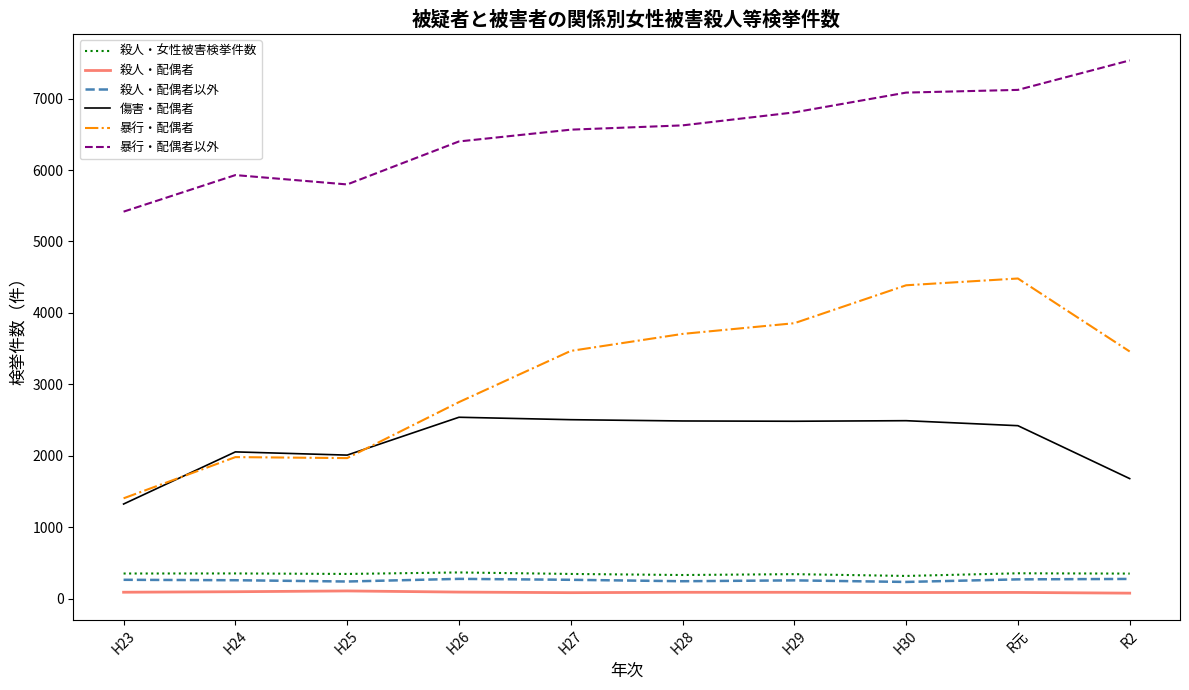

The 暴行・配偶者以外 series shows 8497 at H24. True or false?

False